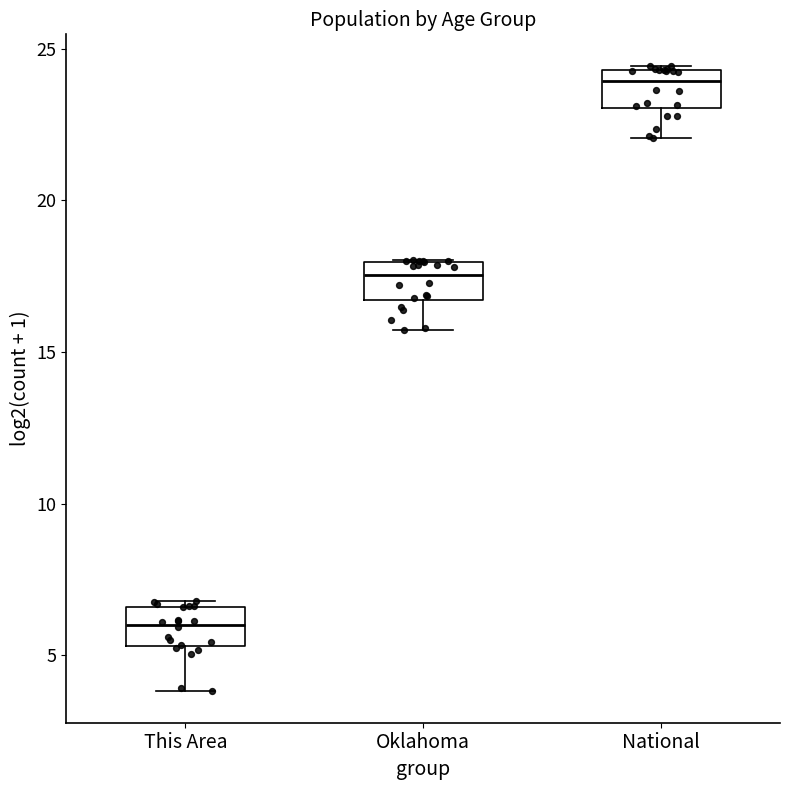

Which box's median line is the highest?

National